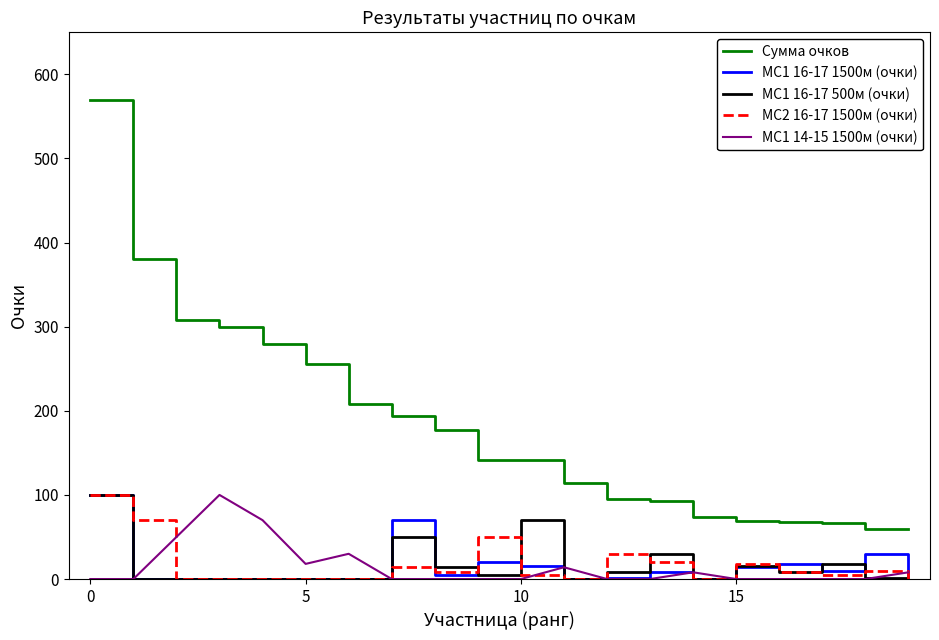

Which series has the largest range (max minus min)?

Сумма очков